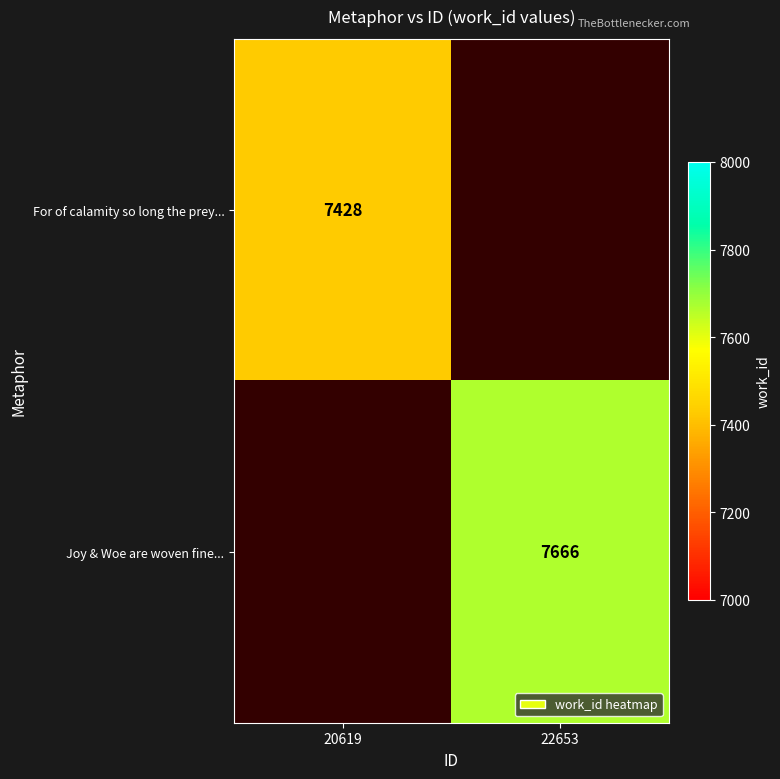

The For of calamity so long the prey... series shows 7428 at 20619. True or false?

True